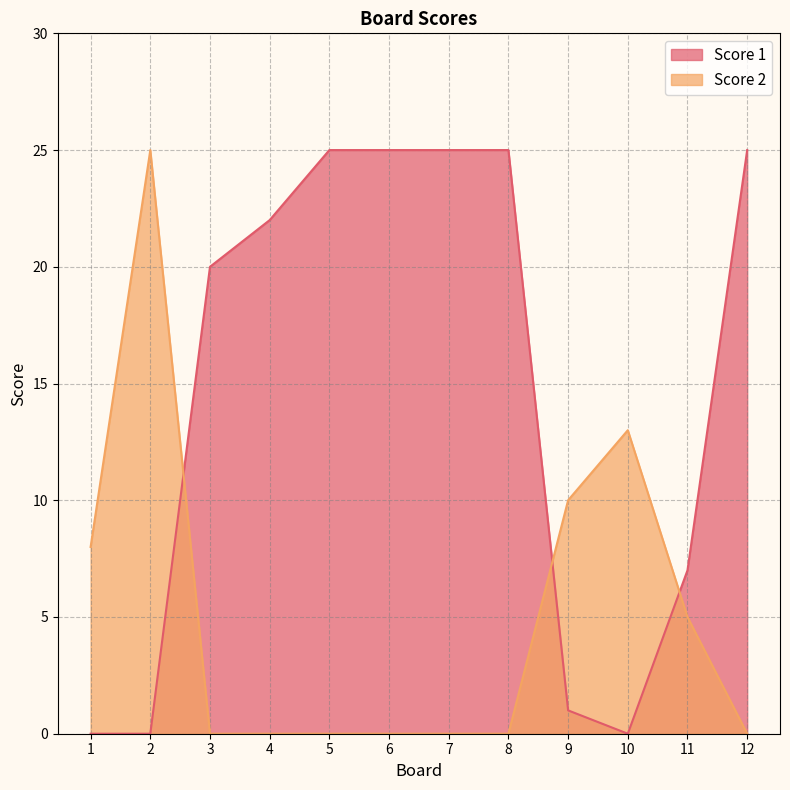

How many values in the Score 1 series are below 22?

6